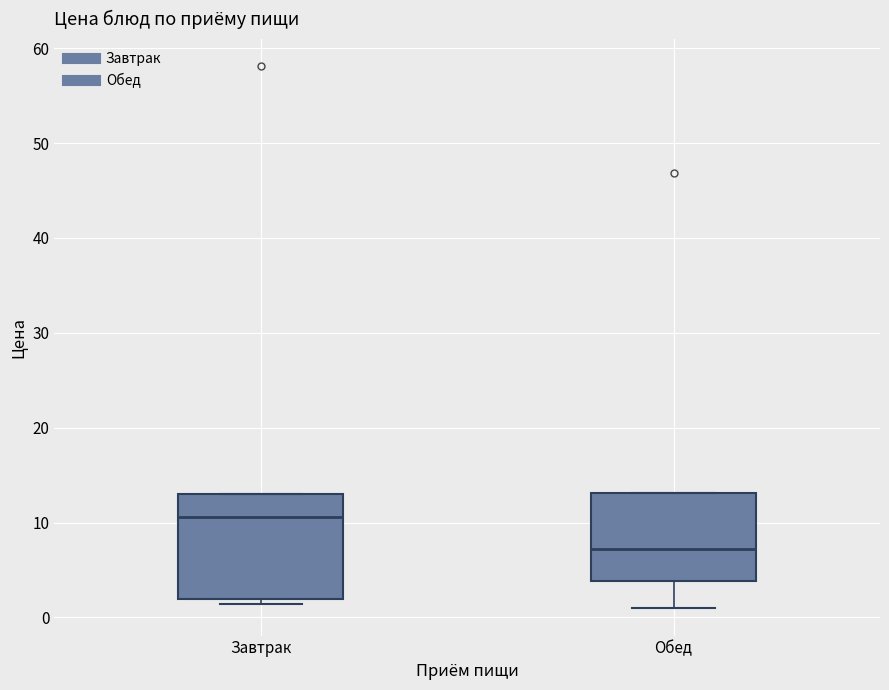

Reading left to right, read every box against the y-axis: the position of its median line, the range the box covers, and the ends of its whiskers. The values are not printed on the chart, so give them approximately, as read against the axis.

Завтрак: median 11, box 2 to 13, whiskers 1 to 13
Обед: median 7, box 4 to 13, whiskers 1 to 13